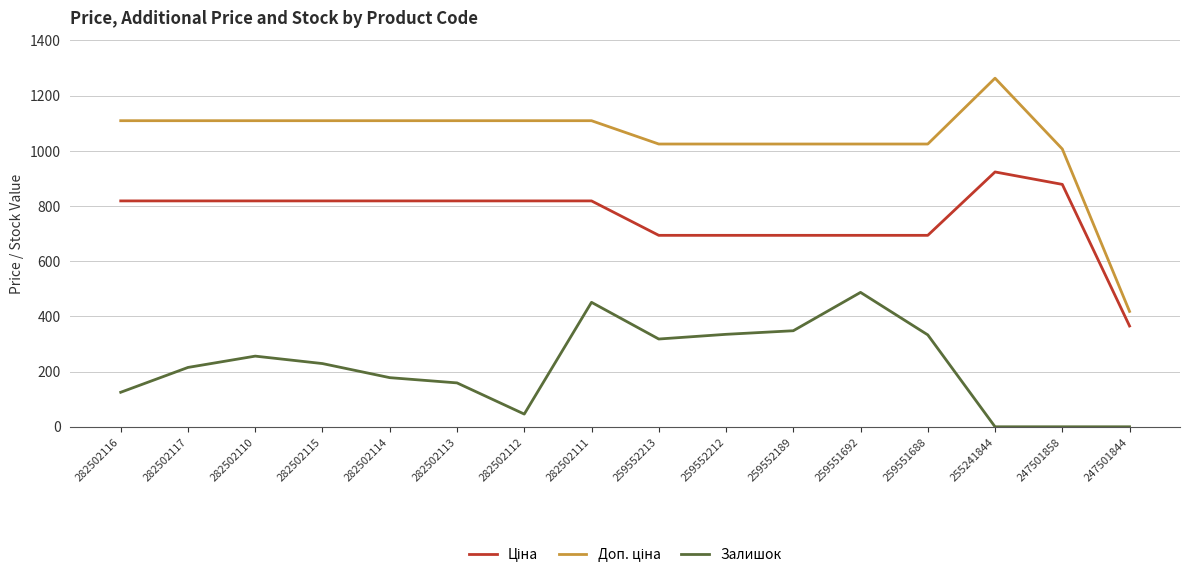

Is it true that Залишок equals 451.0 at 282502111?

True